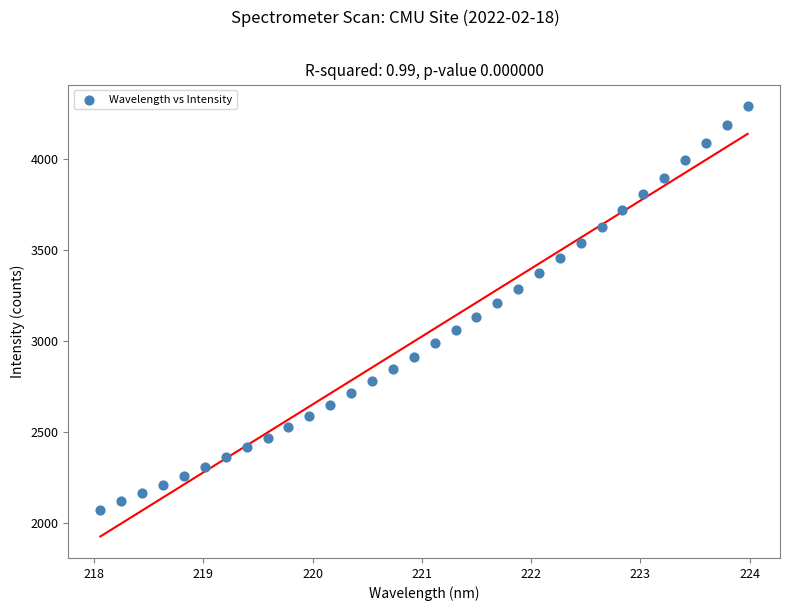

What is the range of Y values (max minus min)?

2214.2